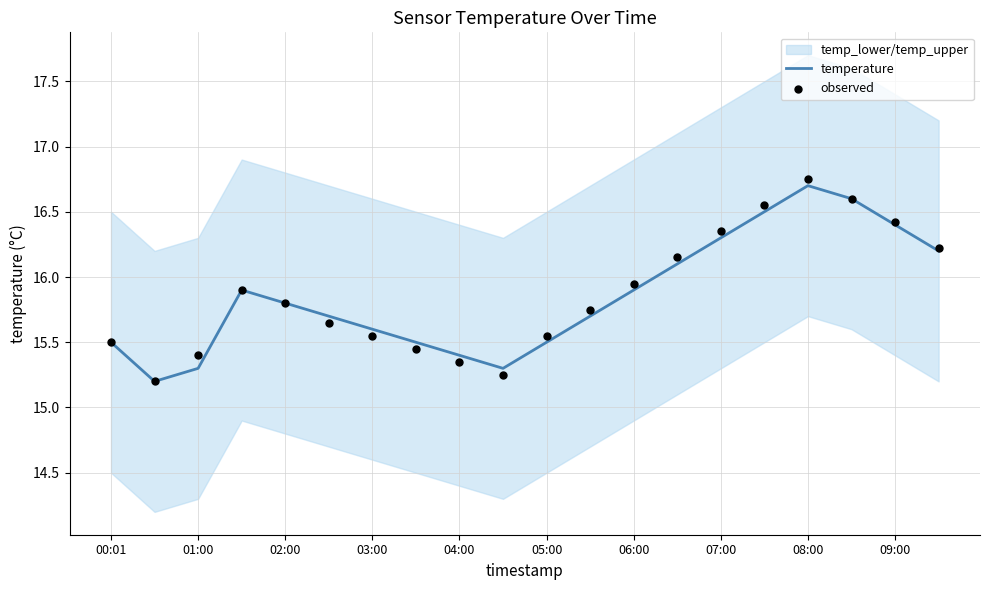

The value of temperature at 06:00 is 7.4. True or false?

False